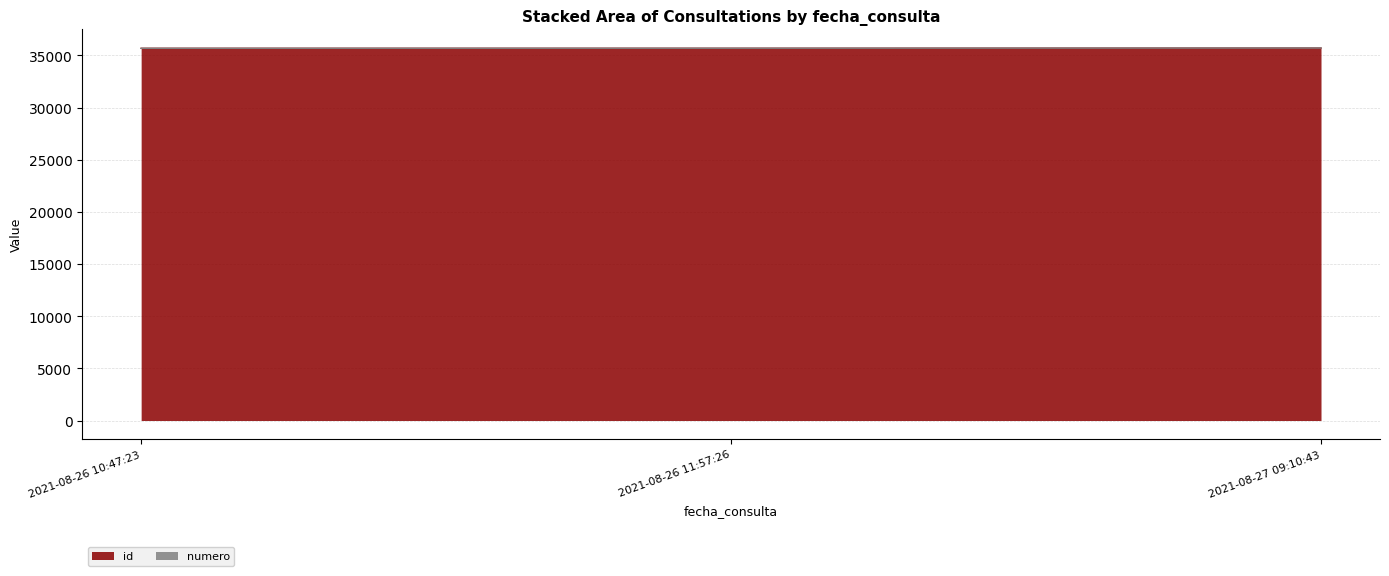

What is the difference between the maximum and minimum values?

26